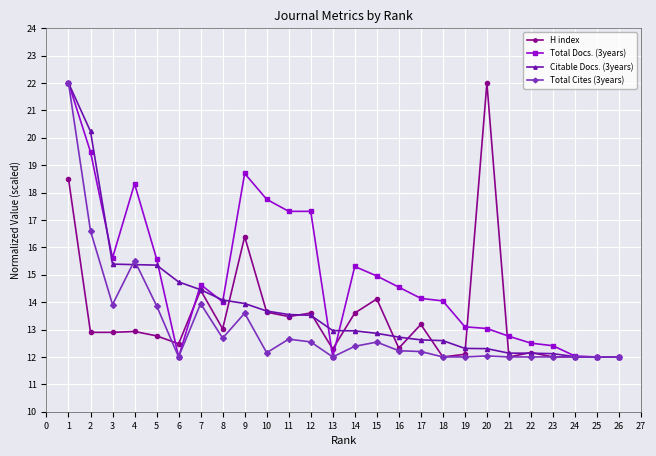

What is the difference between the maximum and minimum values in the H index series?

10.0